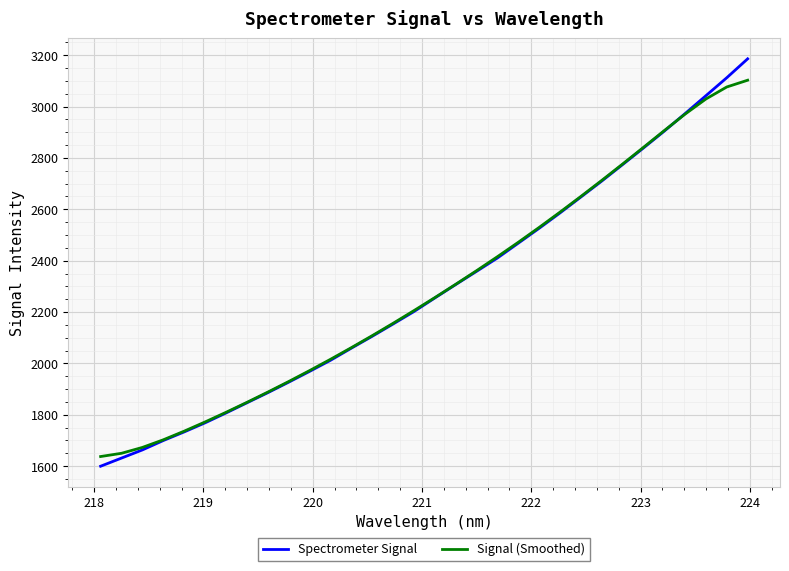

What is the maximum value for Spectrometer Signal?

3186.1